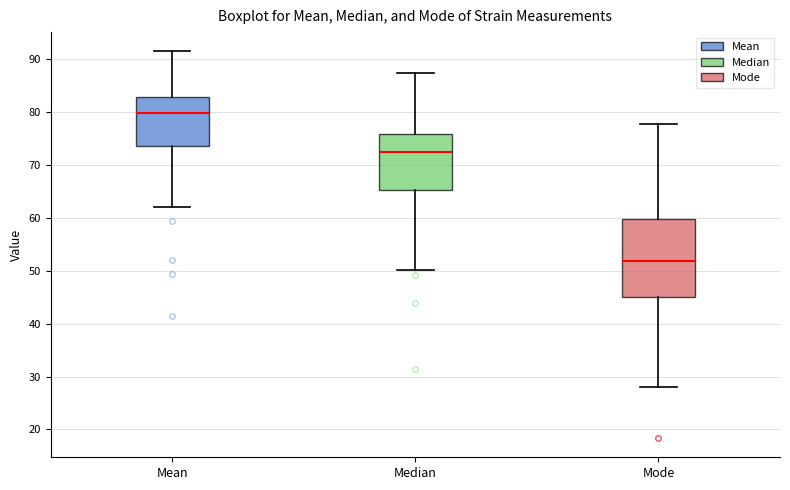

Which box is the tallest, from its lower edge to its upper edge?

Mode